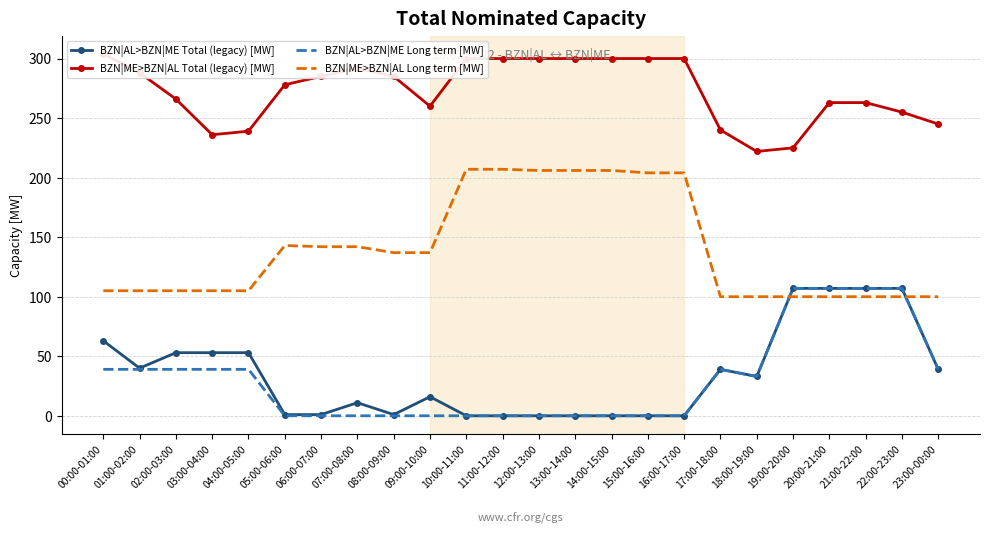

Which series has the widest spread of values?

BZN|AL>BZN|ME Total (legacy) [MW]